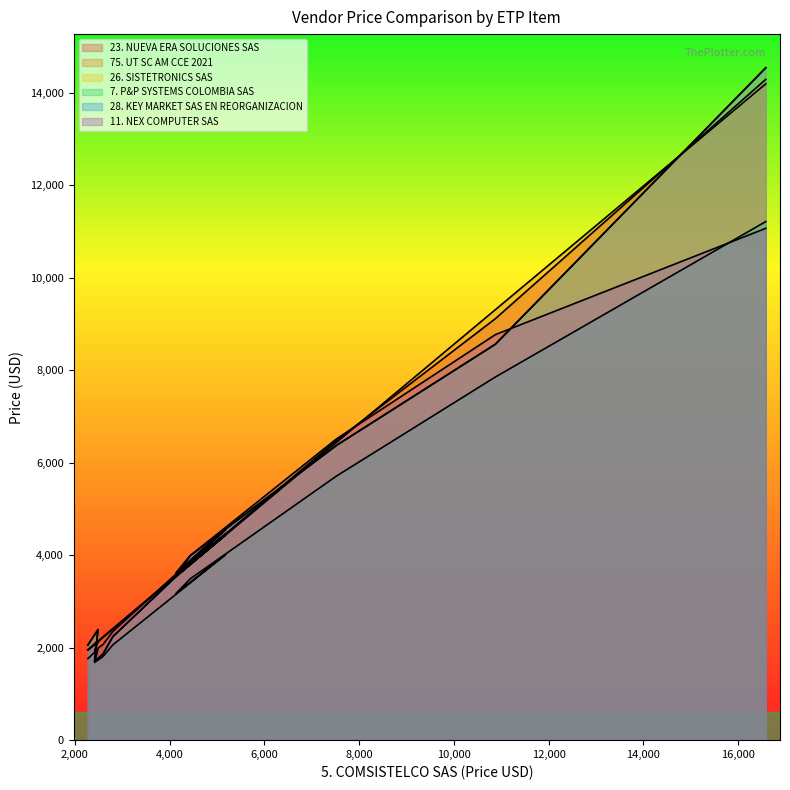

True or false: 23. NUEVA ERA SOLUCIONES SAS and 7. P&P SYSTEMS COLOMBIA SAS intersect in this chart.

False